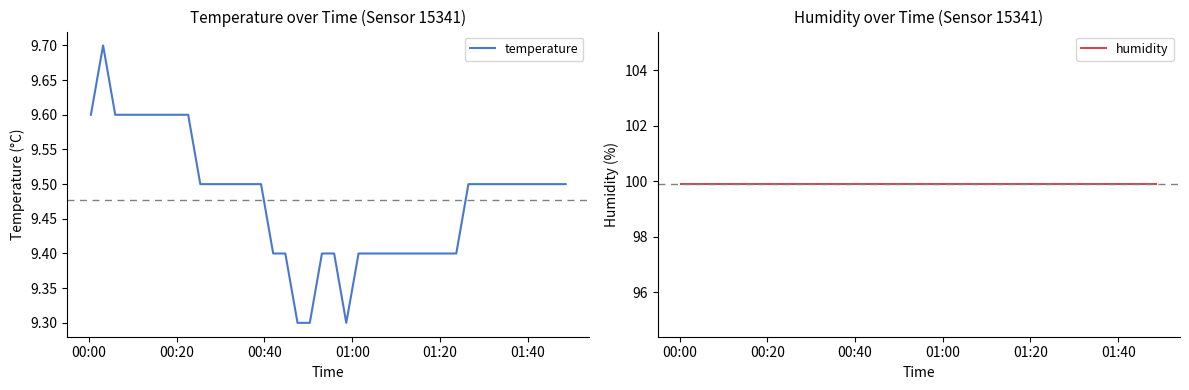

How many temperature values are between 9 and 10?

40